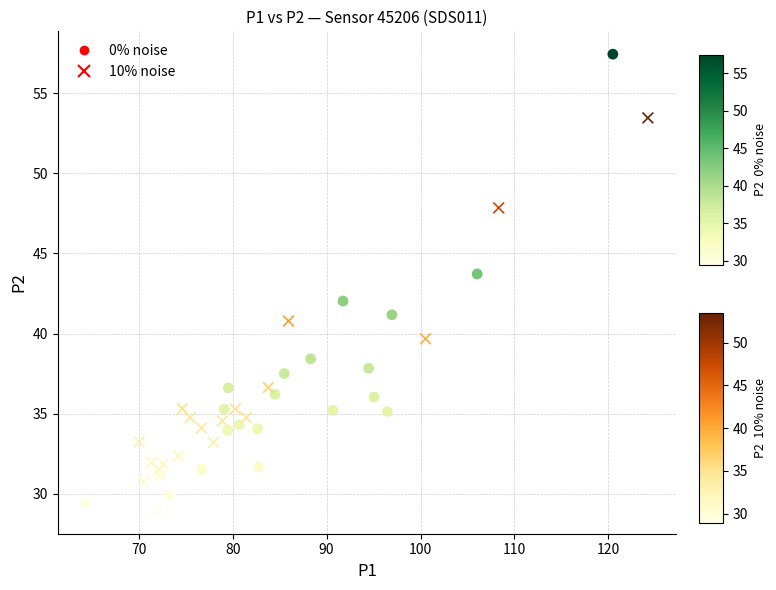

Which series has the largest Y range (max minus min)?

0% noise